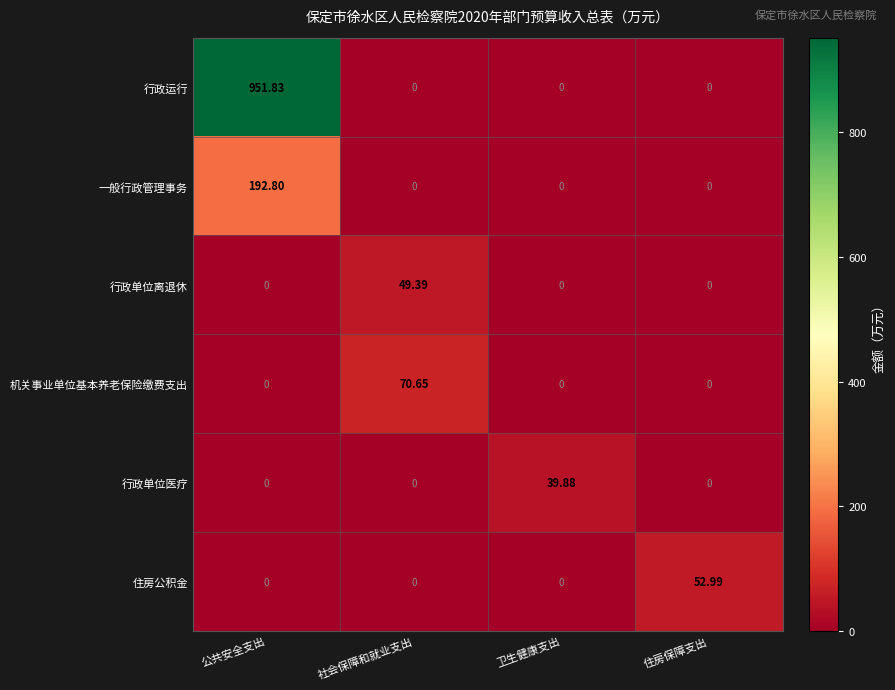

Which series has the largest total across all categories?

行政运行